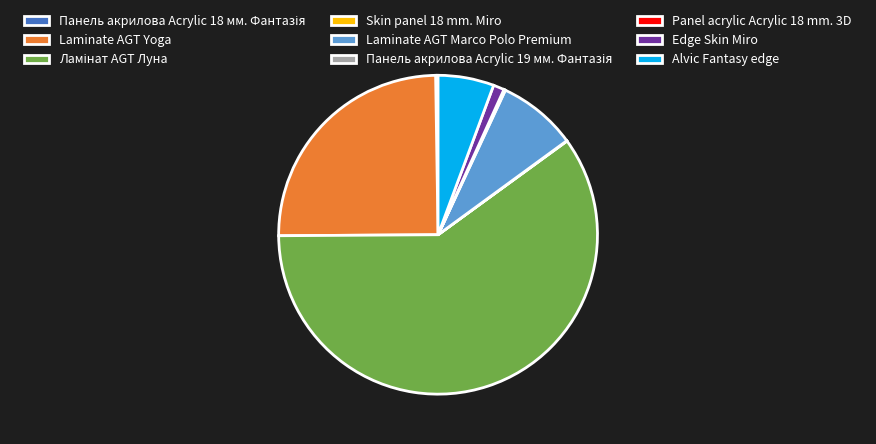

Is there any slice that represents more than half of the pie?

Yes